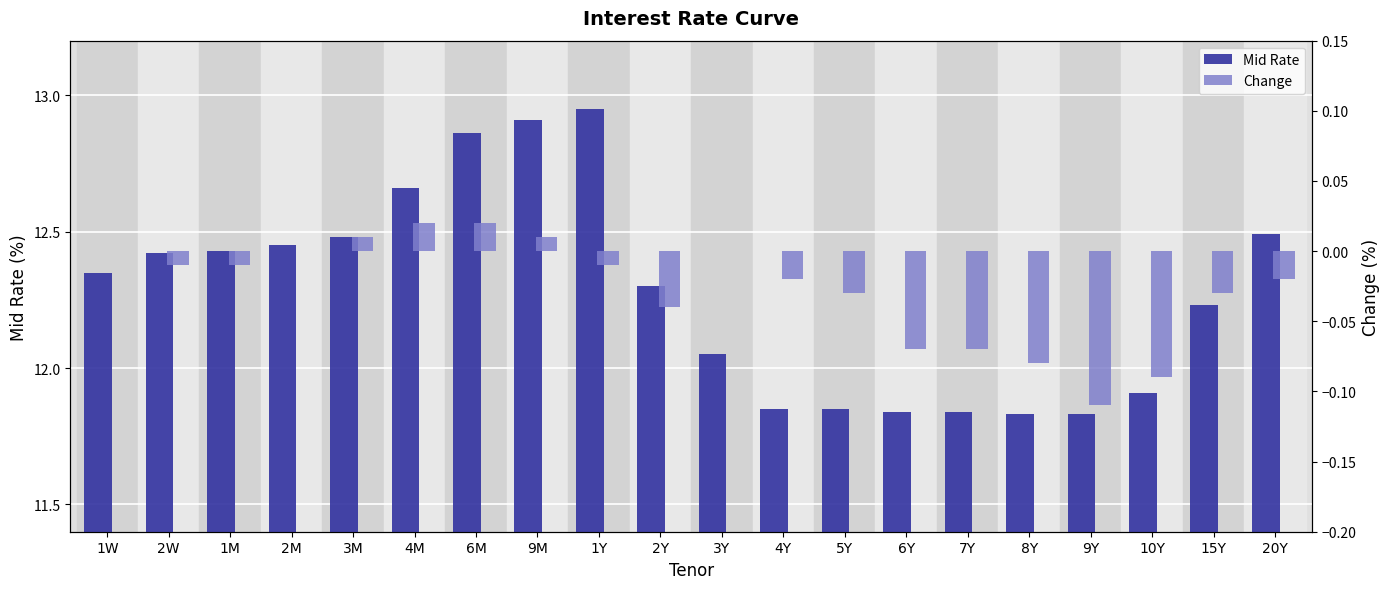

List the labels in order of Change value, largest first.

4M, 6M, 3M, 9M, 1W, 2M, 3Y, 2W, 1M, 1Y, 4Y, 20Y, 5Y, 15Y, 2Y, 6Y, 7Y, 8Y, 10Y, 9Y